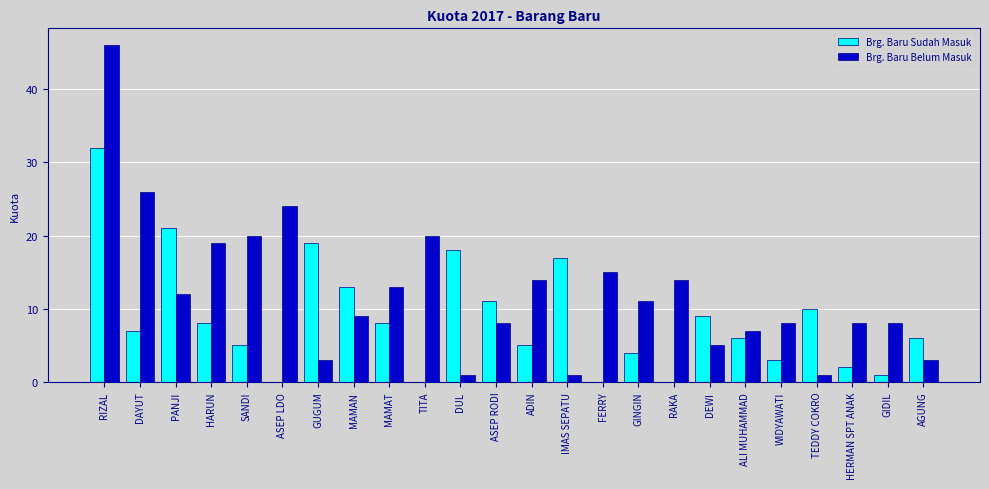

How many groups of bars are there?

24